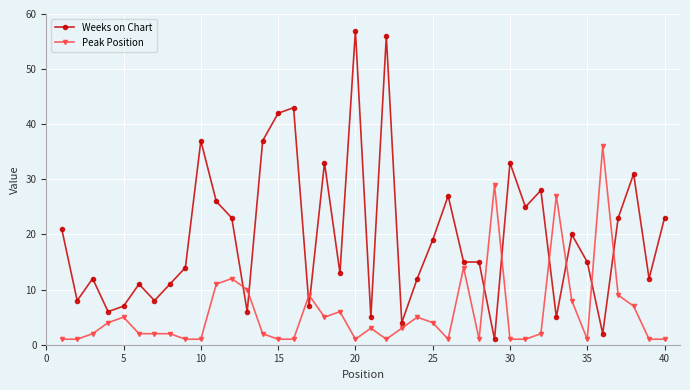

Is this an area chart (filled region under the line)?

No